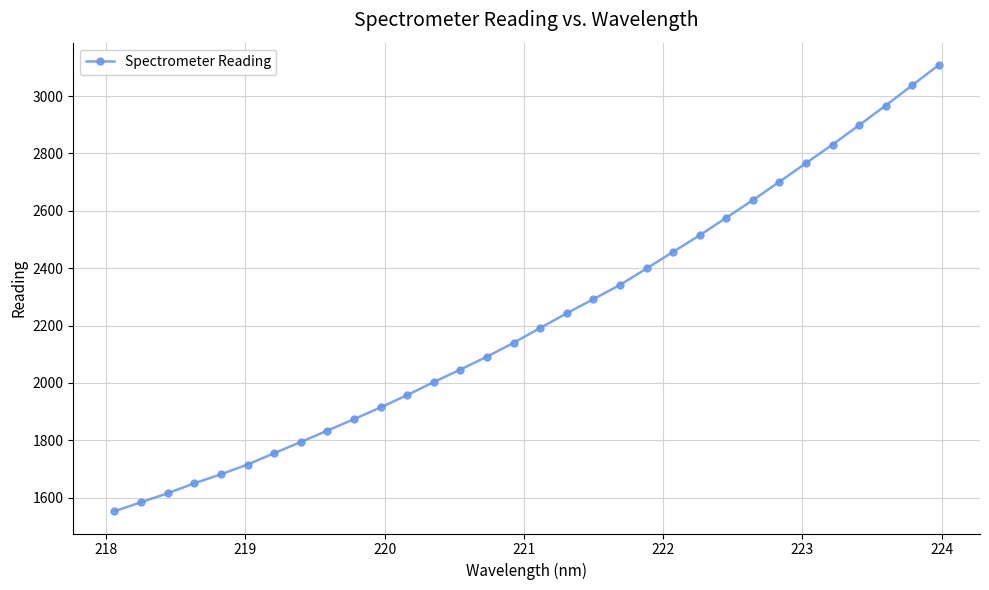

Reading right to left, what are all the values shown in this chart?

3108.2	3037.5	2966.8	2898.5	2830.8	2766.1	2701.2	2637.1	2575.8	2514.7	2456.8	2398.9	2341.4	2292.1	2242.8	2191.6	2140.1	2091.6	2046.7	2003.0	1957.7	1914.7	1873.8	1833.9	1794.0	1755.1	1715.6	1681.6	1650.2	1615.5	1584.2	1552.9